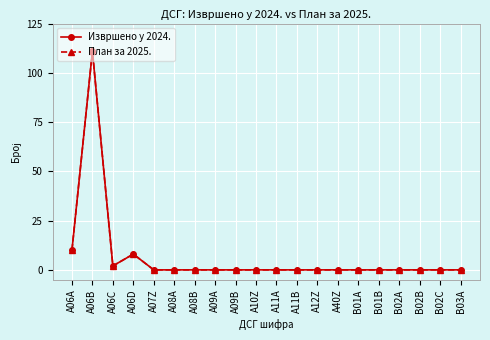

At which category does the chart reach its minimum across all series?

A07Z